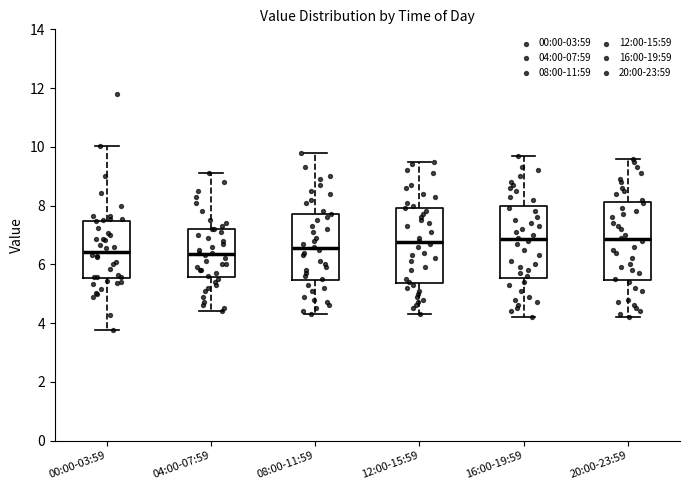

Reading left to right, transcribe this box plot: for each box, give where its median line is, the range the box spans, and where its two whiskers end, as read against the y-axis. The values are not printed on the chart, so give them approximately, as read against the axis.

00:00-03:59: median 6.4, box 5.6 to 7.4, whiskers 3.8 to 10.0
04:00-07:59: median 6.4, box 5.6 to 7.2, whiskers 4.4 to 9.2
08:00-11:59: median 6.6, box 5.4 to 7.8, whiskers 4.4 to 9.8
12:00-15:59: median 6.8, box 5.4 to 8.0, whiskers 4.4 to 9.6
16:00-19:59: median 6.8, box 5.6 to 8.0, whiskers 4.2 to 9.8
20:00-23:59: median 6.8, box 5.4 to 8.2, whiskers 4.2 to 9.6